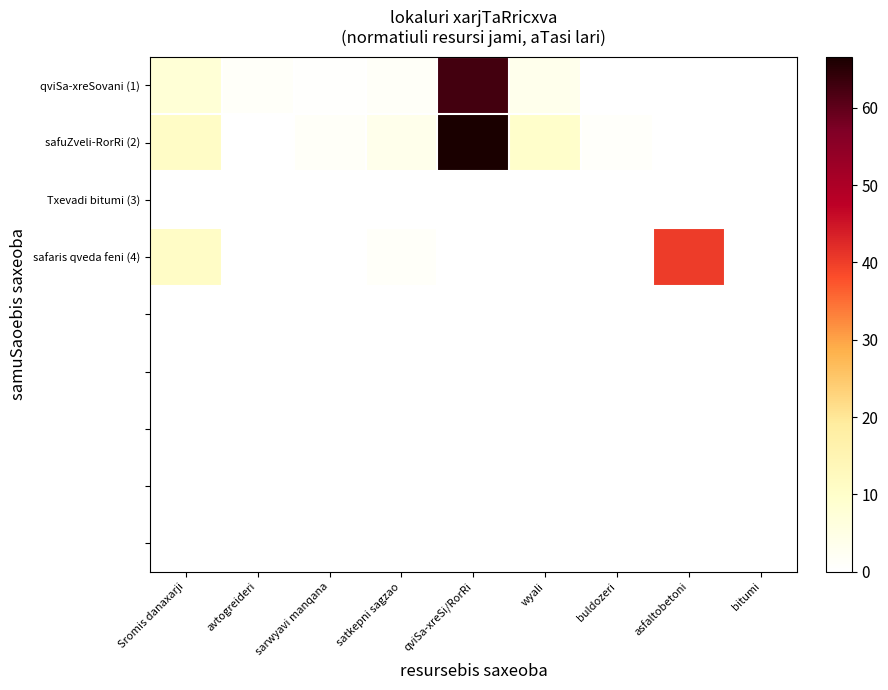

At how many categories does at least one series exceed 63?

1